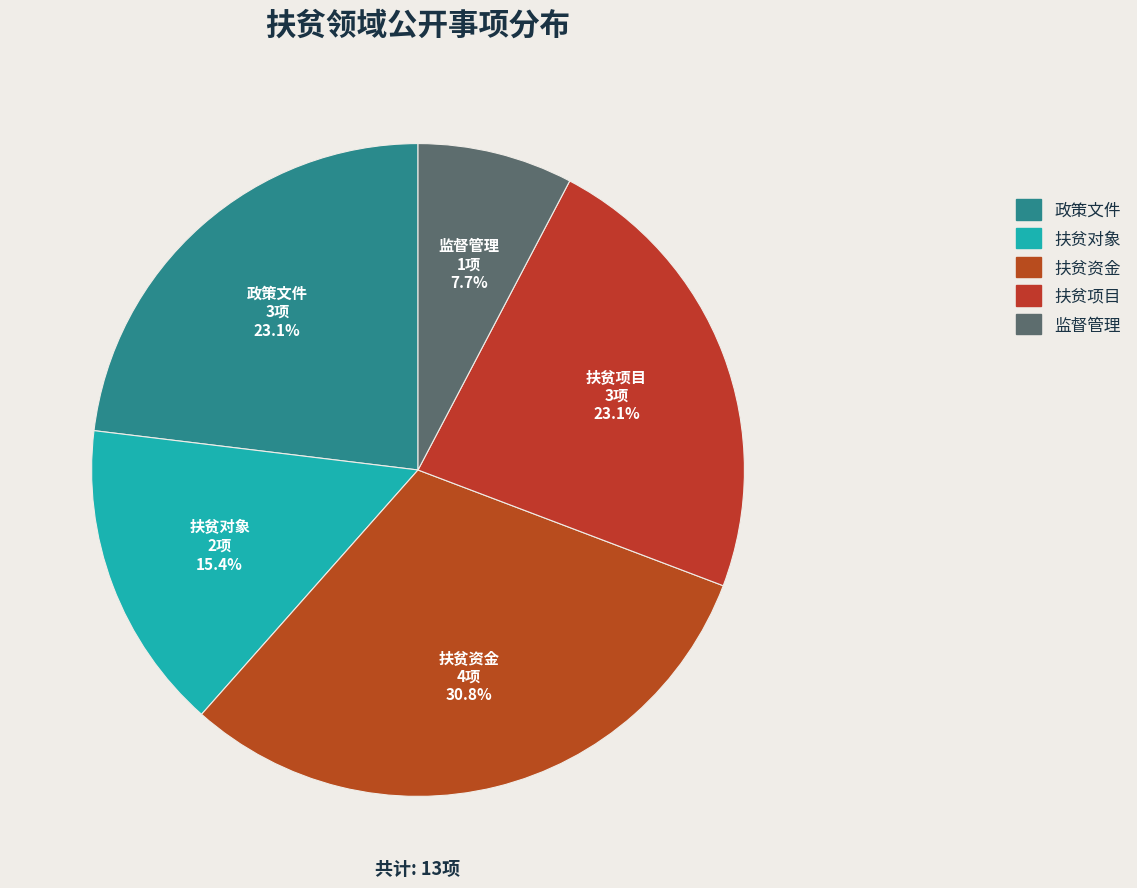

What portion of the pie excludes 扶贫项目?

76.9%